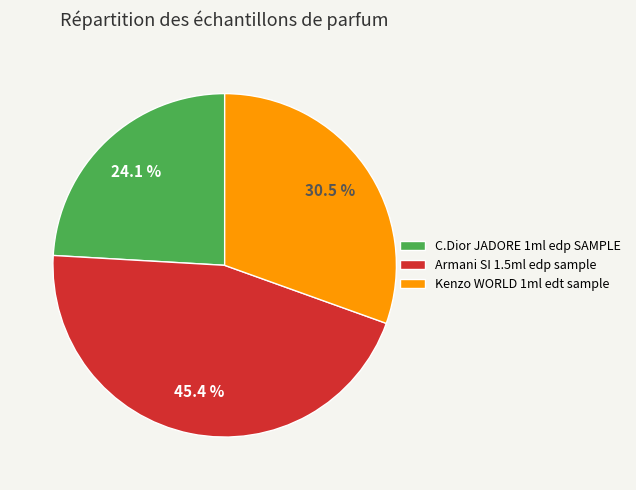

Is there any slice that represents more than half of the pie?

No